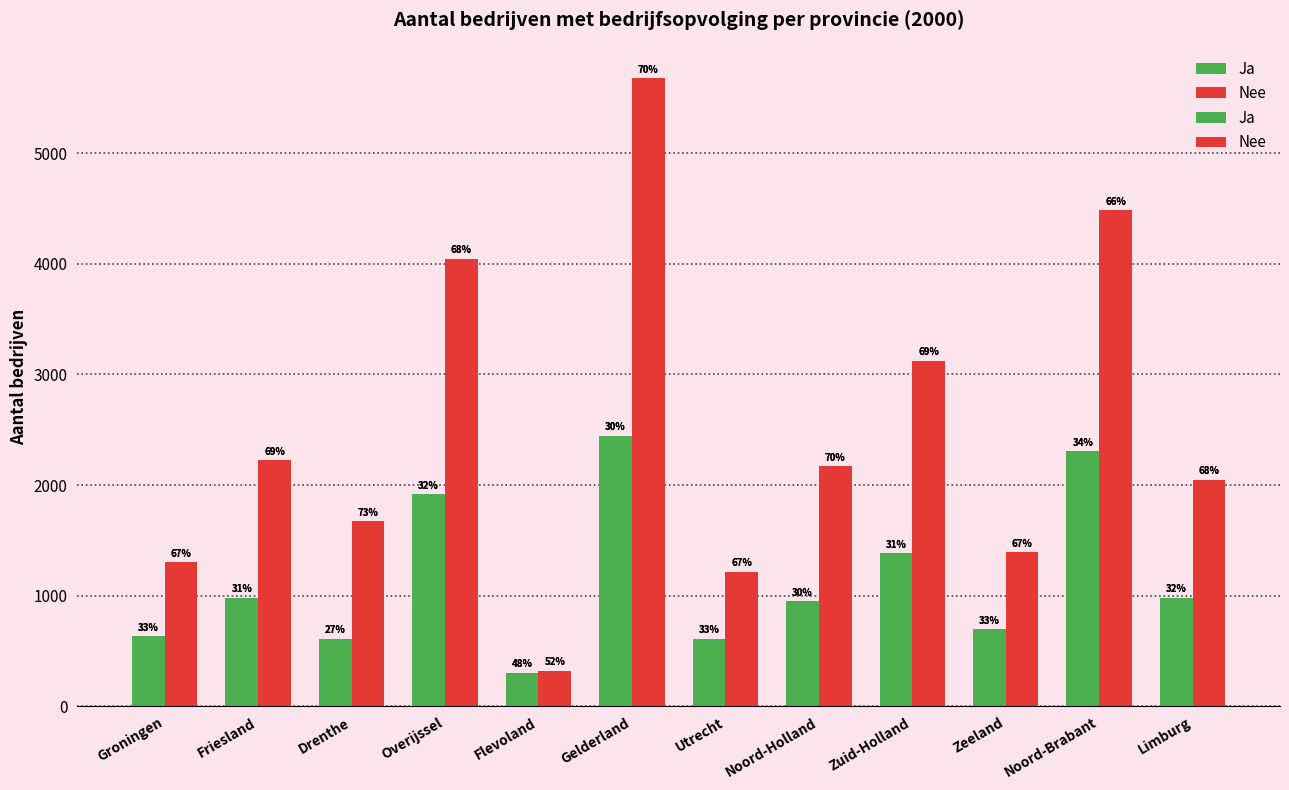

What value does the Nee series have at Gelderland, to the nearest 10?

5680